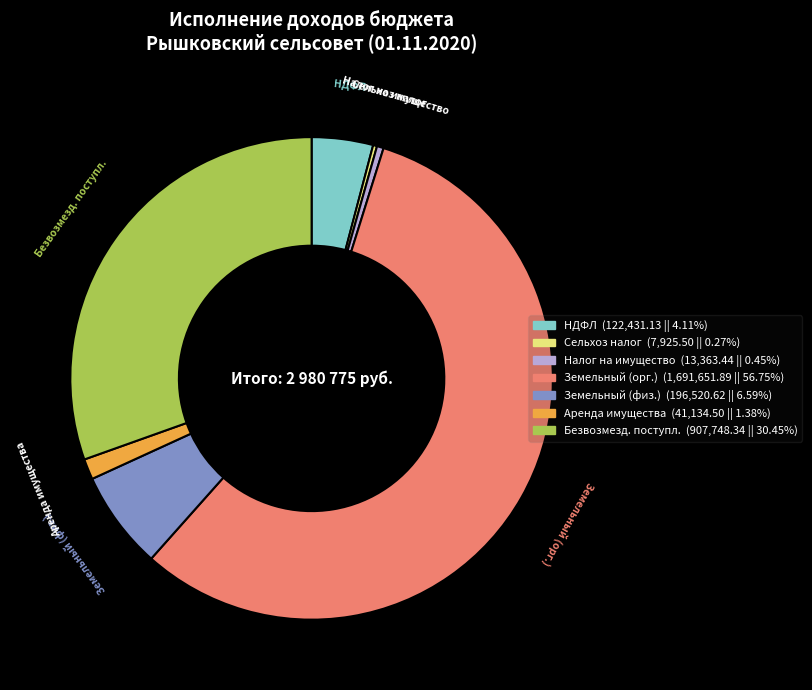

Which slice is the largest?

Земельный (орг.)